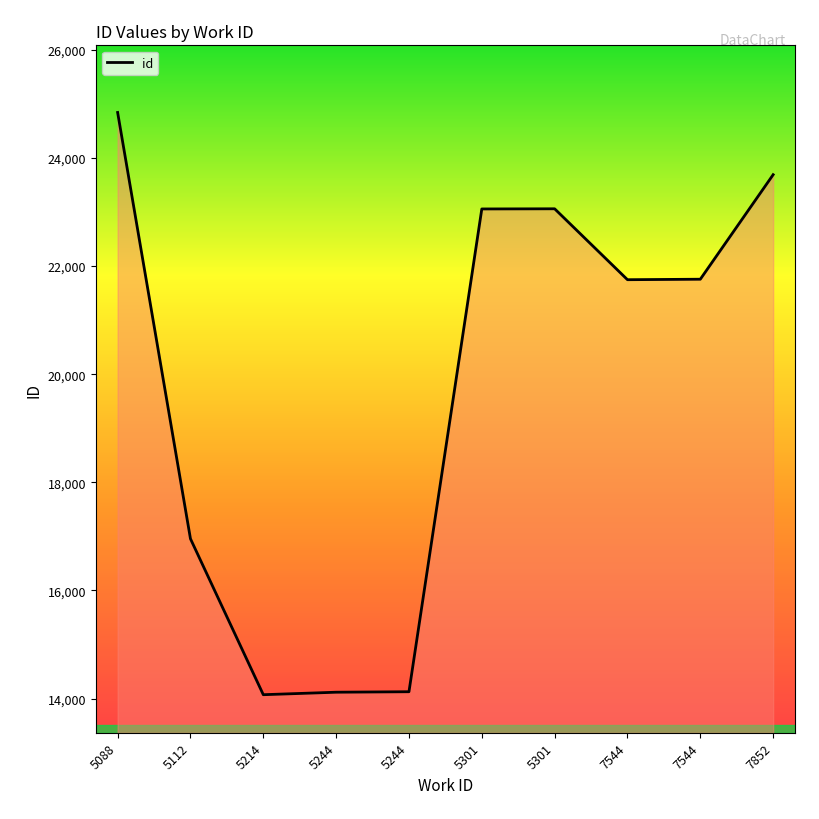

What is the difference between the values at 7544 and 5214?

7678